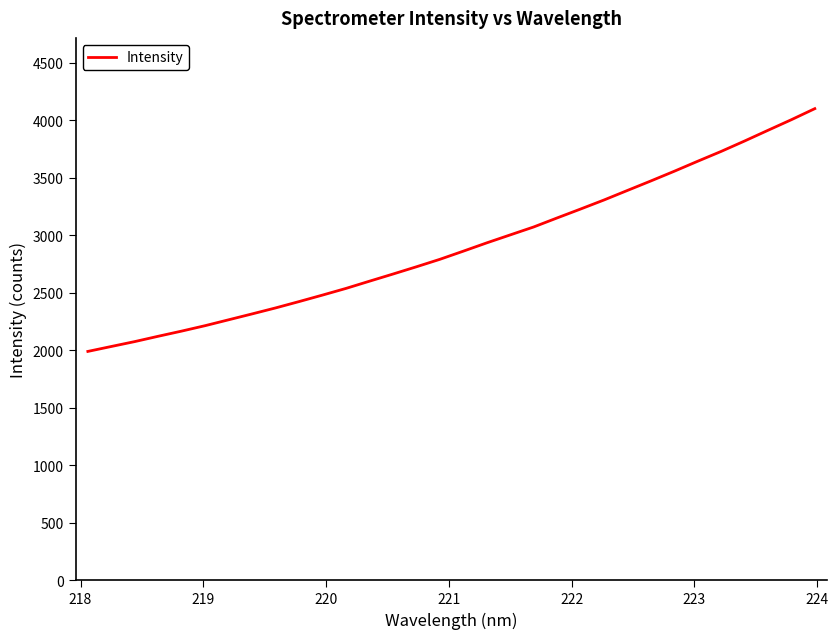

True or false: there are more than 1 points higher than both neighbors.

False